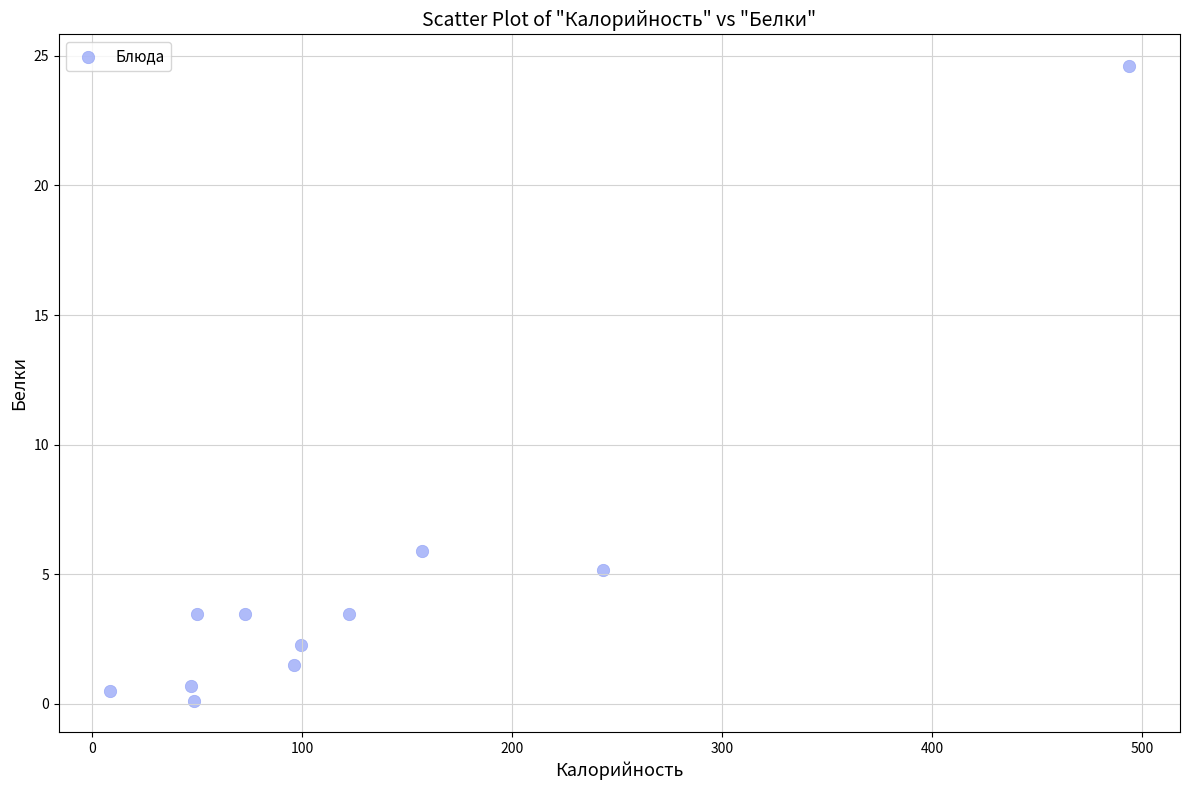

What is the range of X values (max minus min)?

485.3